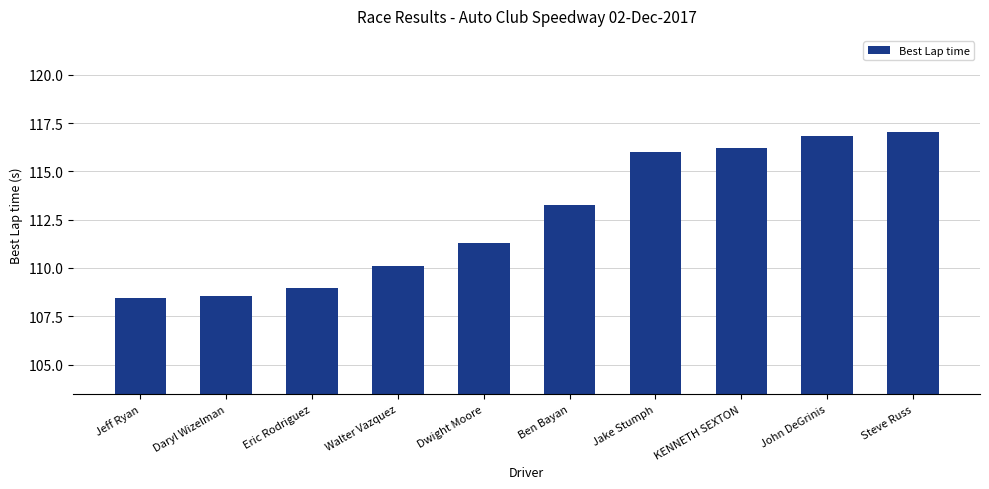

What is the label of the 6th bar from the right?

Dwight Moore